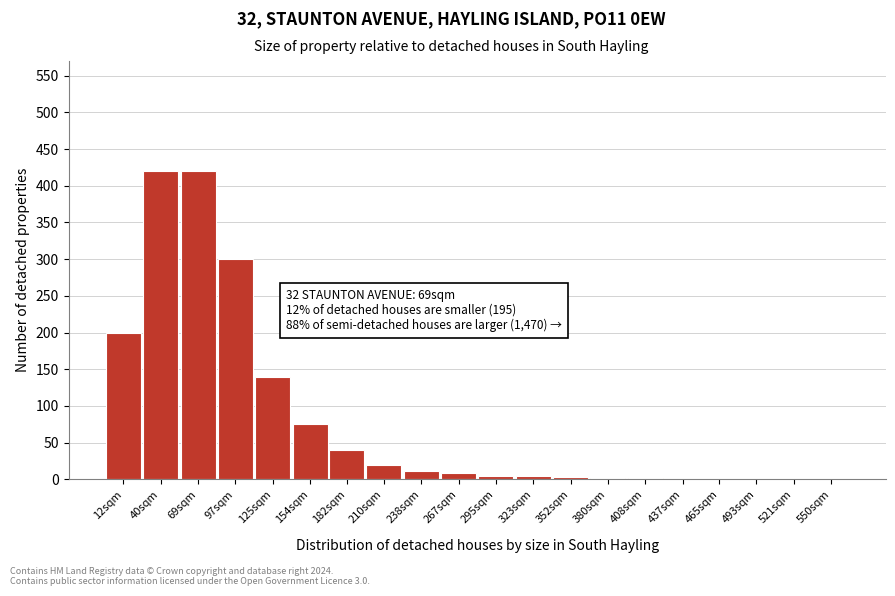

What is the change in value from 154sqm to 210sqm?

-55